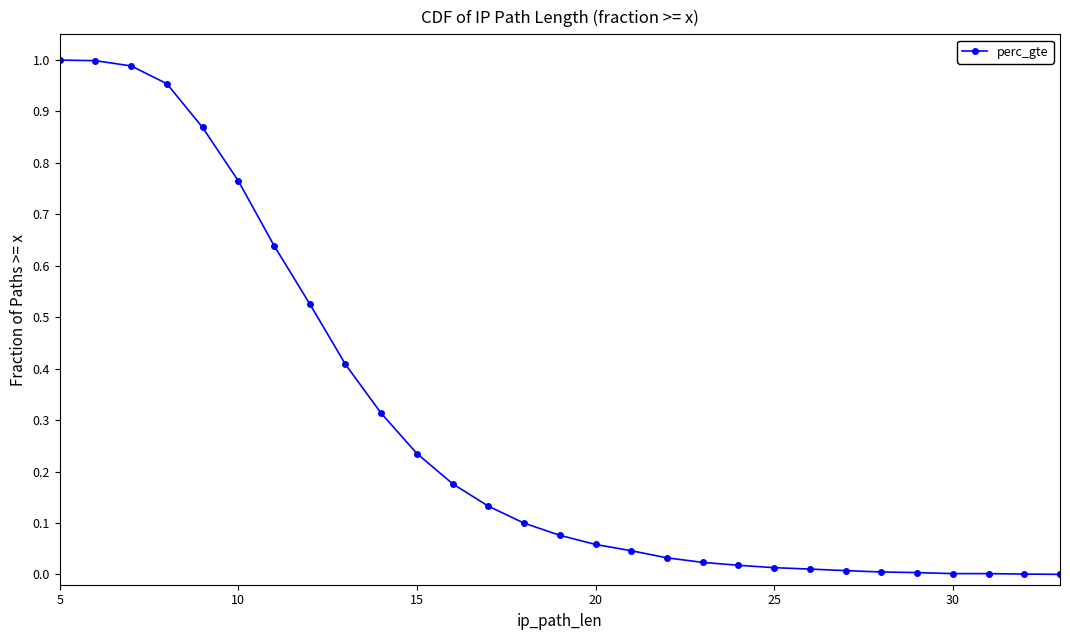

Count the number of values greater than 0.

29